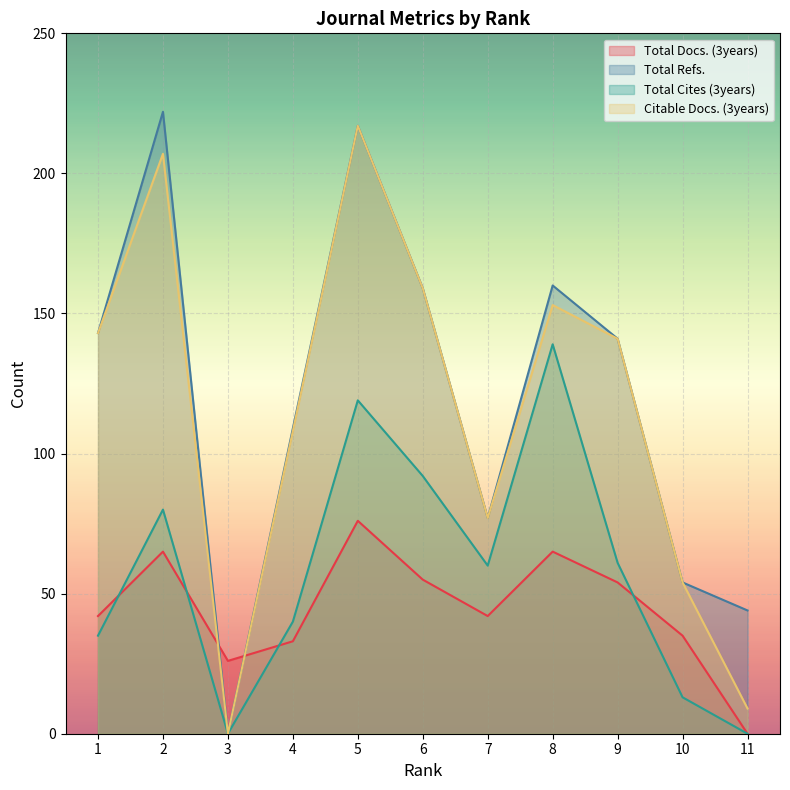

What are all the series names shown in the legend?

Total Docs. (3years), Total Refs., Total Cites (3years), Citable Docs. (3years)